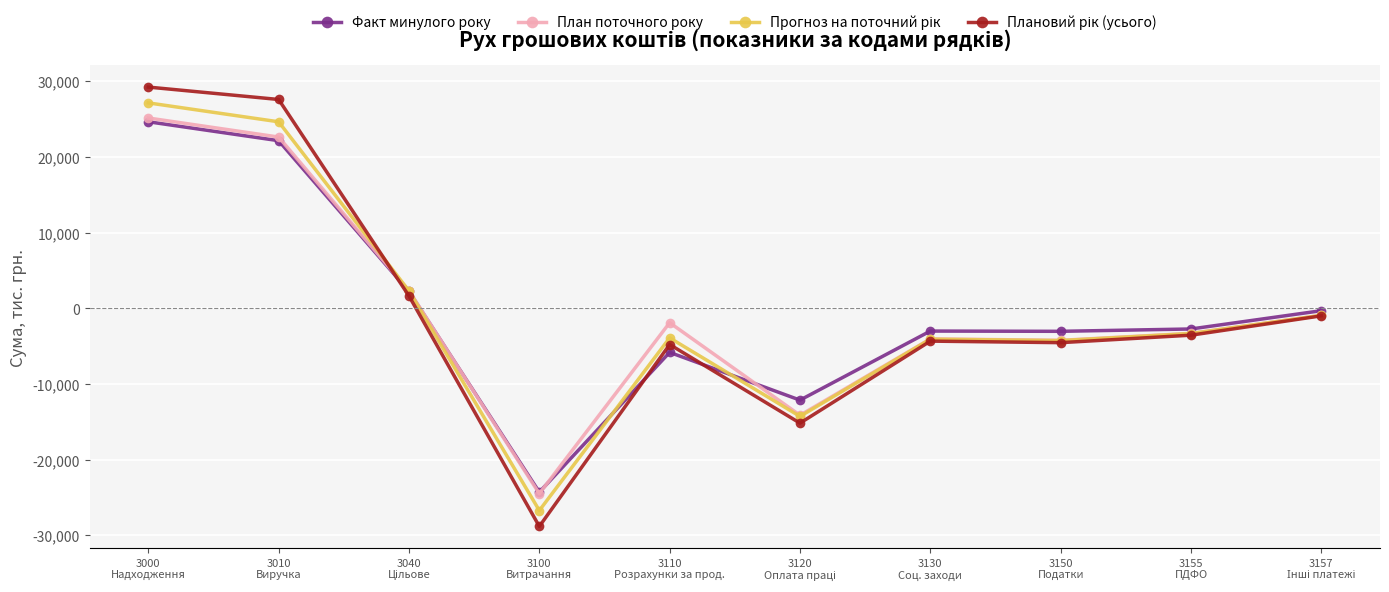

What is the lowest value of the Факт минулого року series?

-24283.8